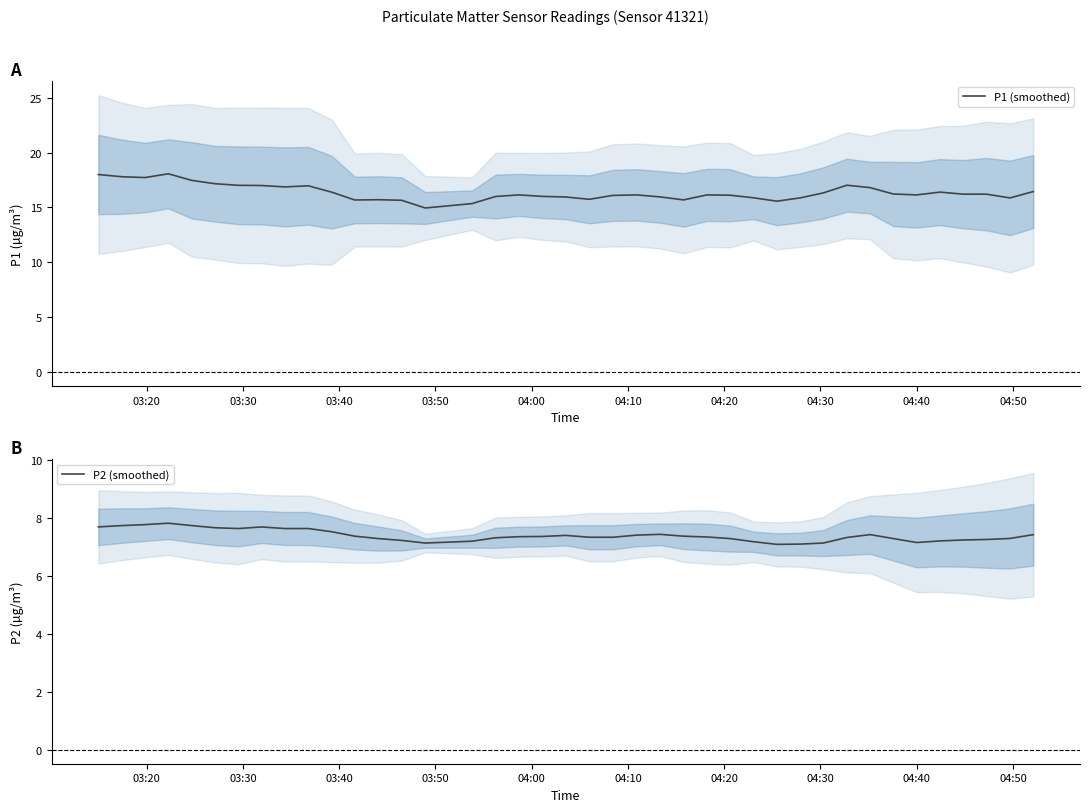

What is the lowest value of the P1 (smoothed) series?

15.0